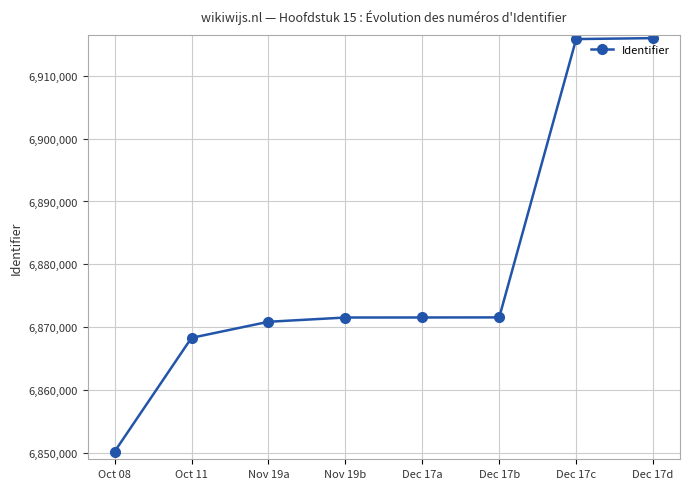

How many data points are less than 6871552?

4